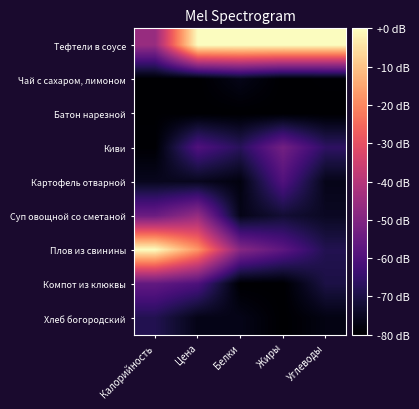

List the series in order of their peak value, lowest first.

Батон нарезной, Чай с сахаром, лимоном, Хлеб богородский, Картофель отварной, Компот из клюквы, Киви, Суп овощной со сметаной, Тефтели в соусе, Плов из свинины